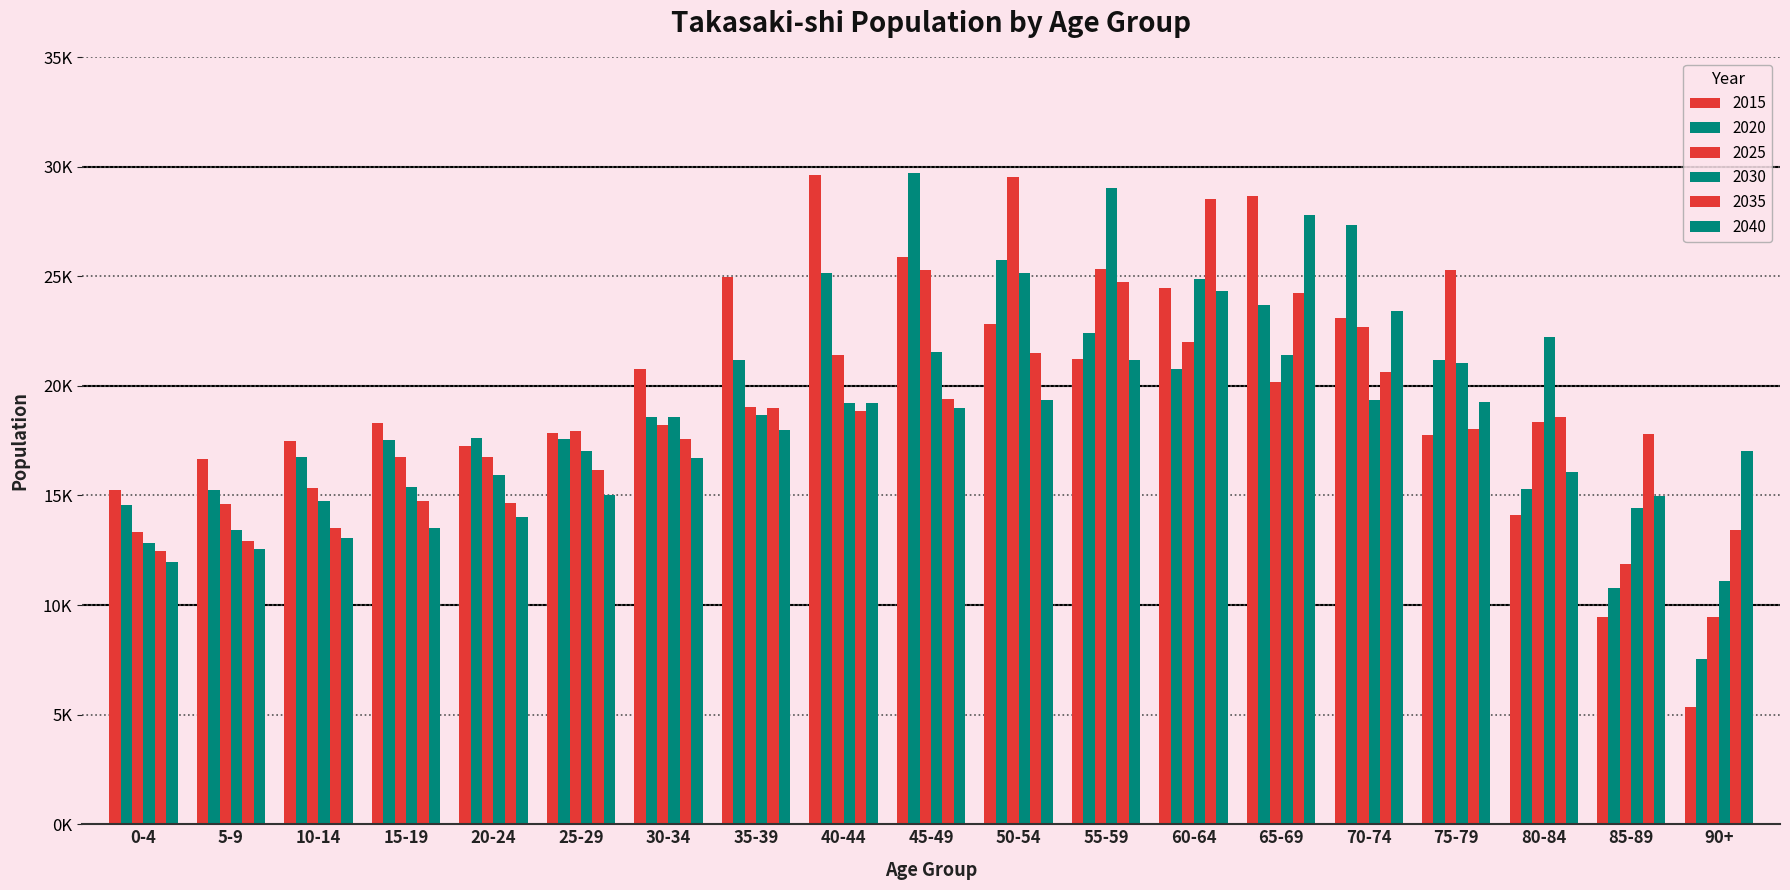

Are the bars horizontal?

No